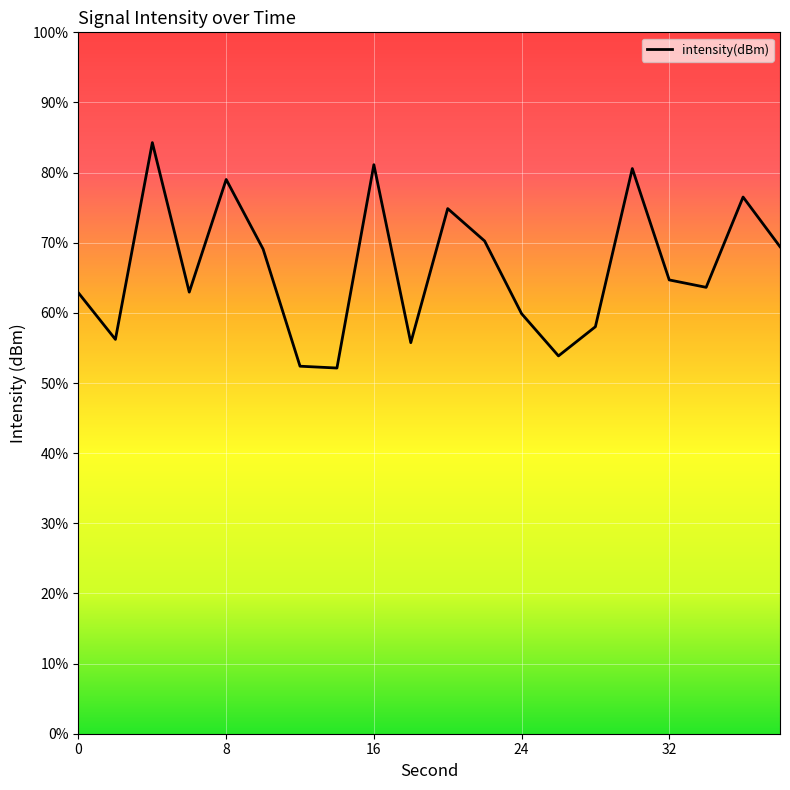

True or false: there are more than 0 points higher than both neighbors.

True